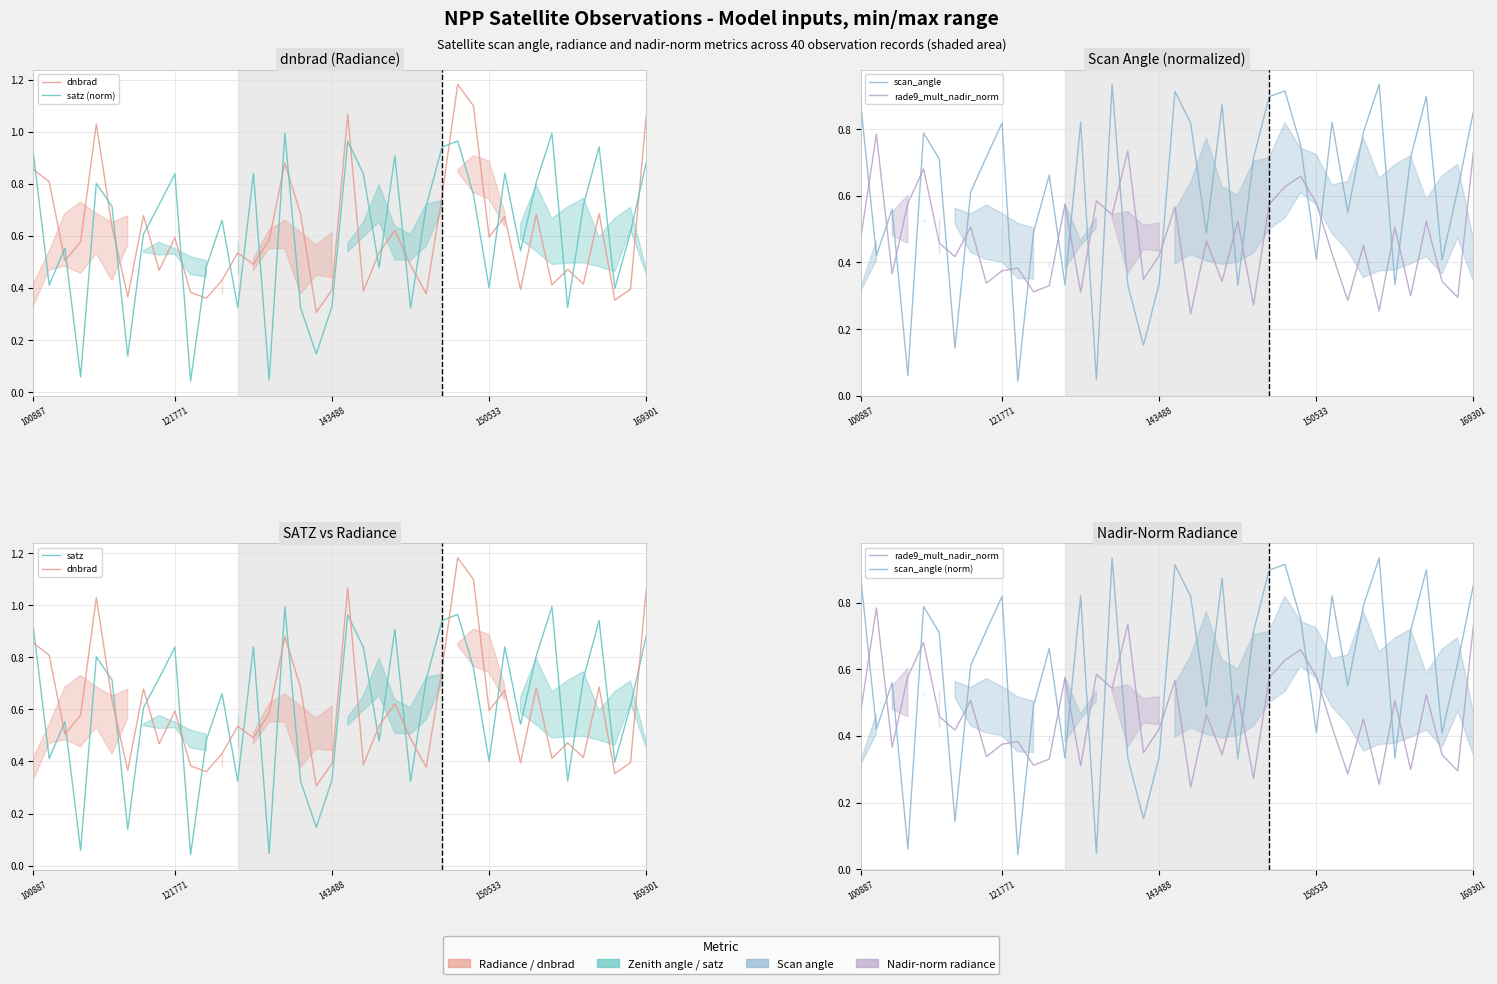

Is it true that satz equals 0.2 at 24?

False